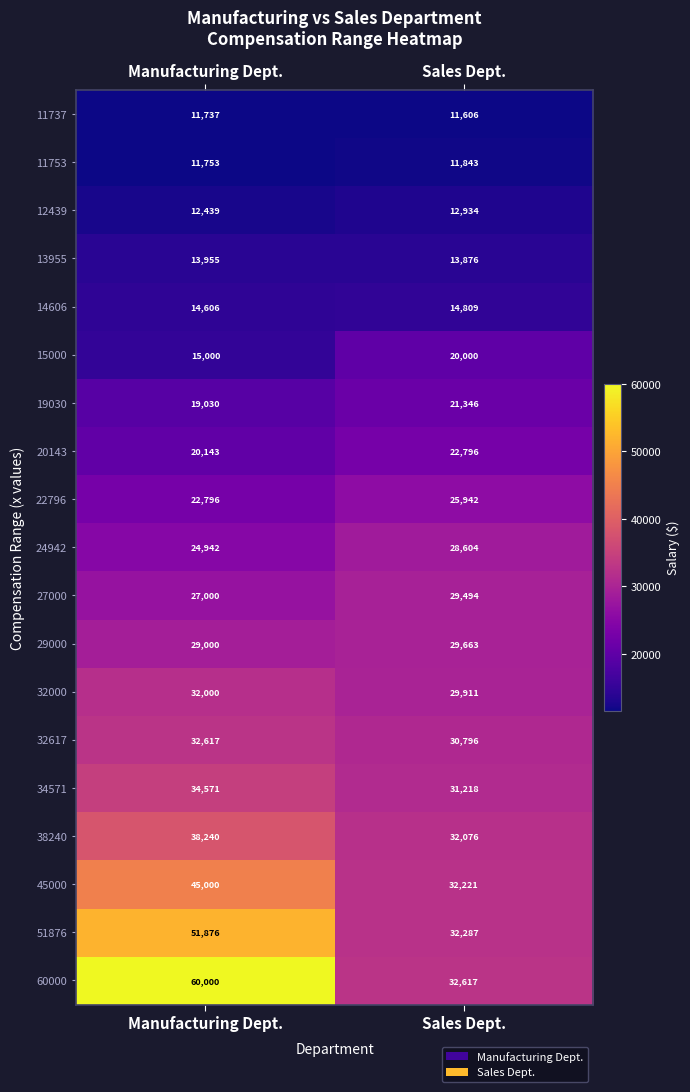

What is the greatest value displayed?

60000